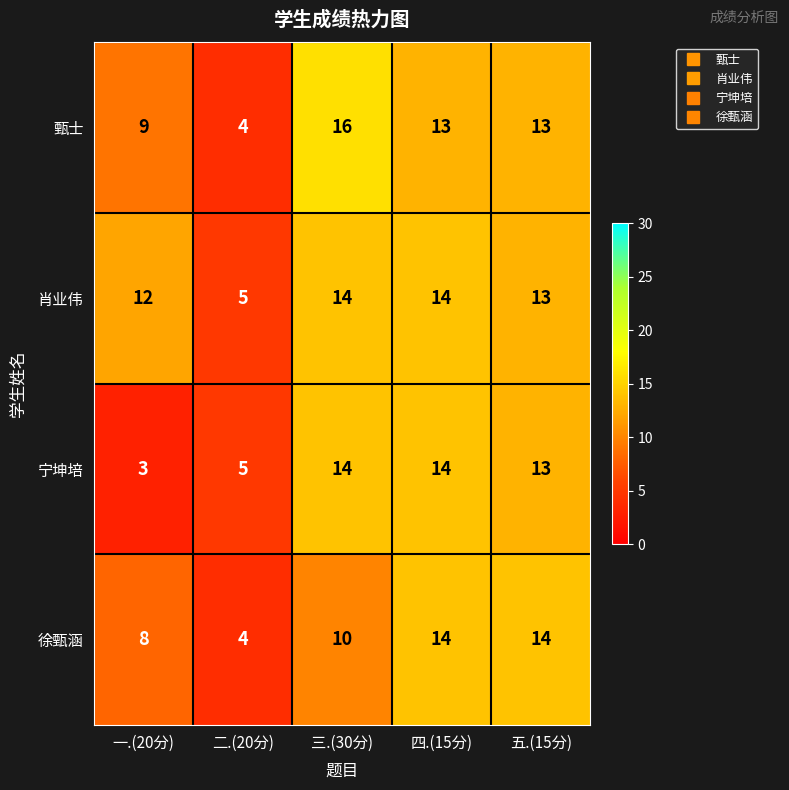

What value does the 甄士 series have at 三.(30分)?

16